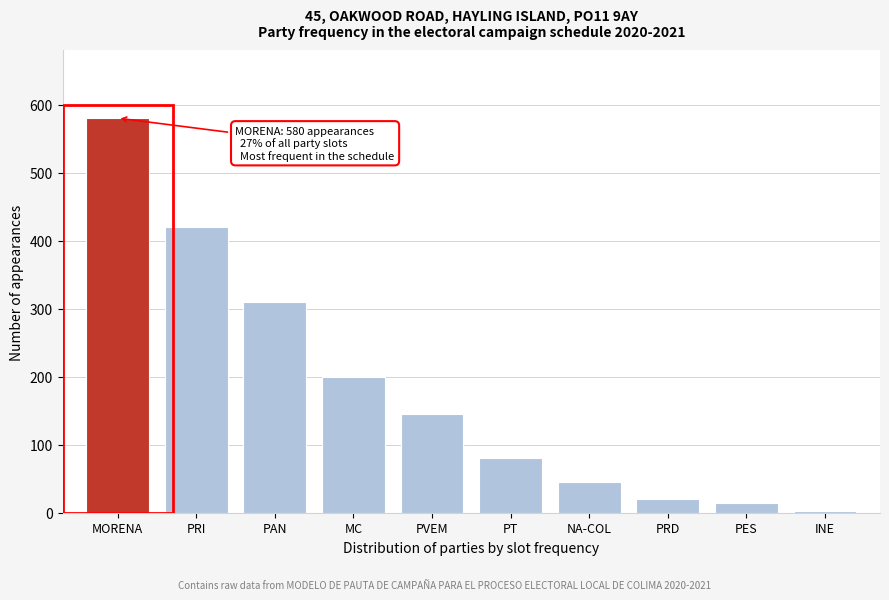

Reading right to left, what are all the values shown in this chart?

INE=3	PES=15	PRD=20	NA-COL=45	PT=80	PVEM=145	MC=200	PAN=310	PRI=420	MORENA=580